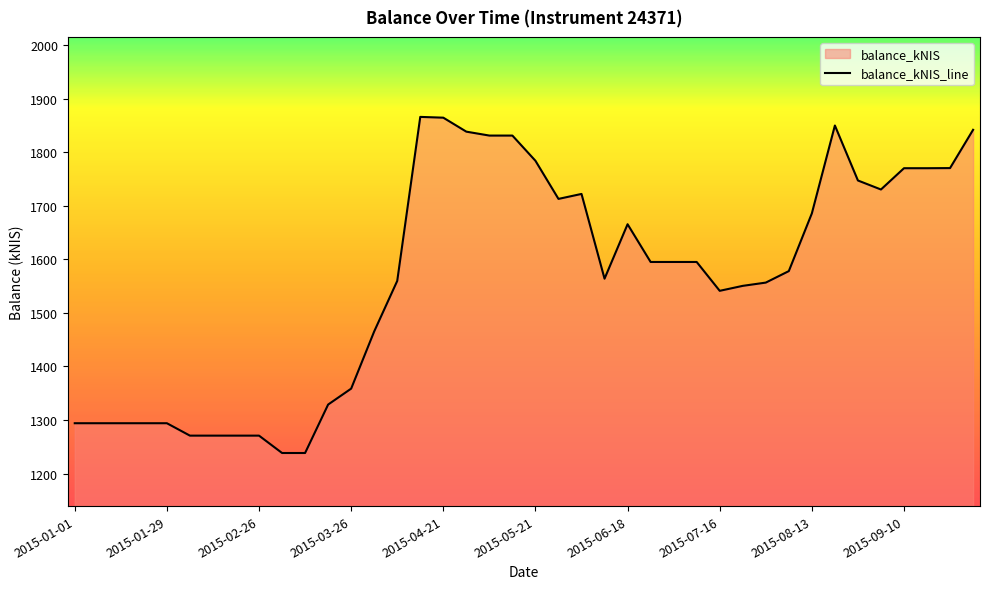

What is the smallest value displayed?

1238.4